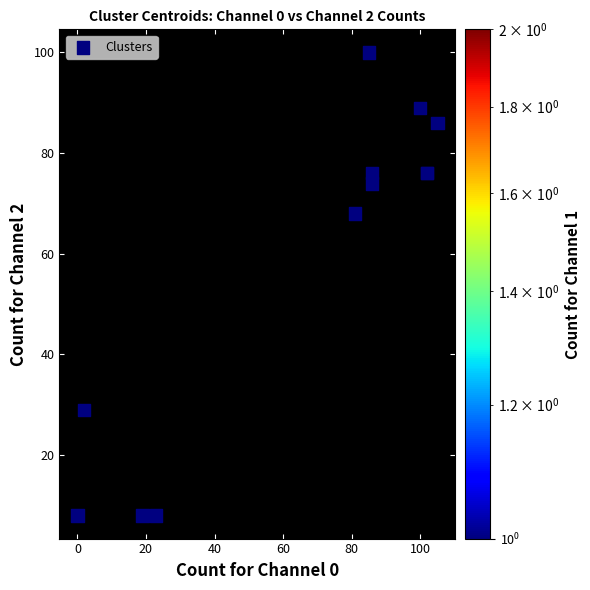

What Y value in the scatter plot is closest to 54?

68